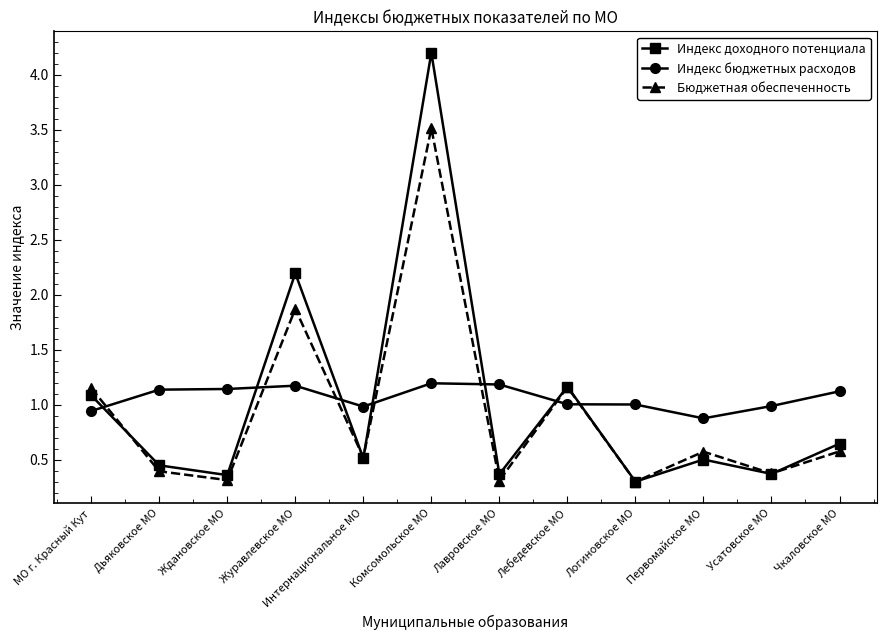

At which category does Индекс доходного потенциала reach its first local valley?

Ждановское МО